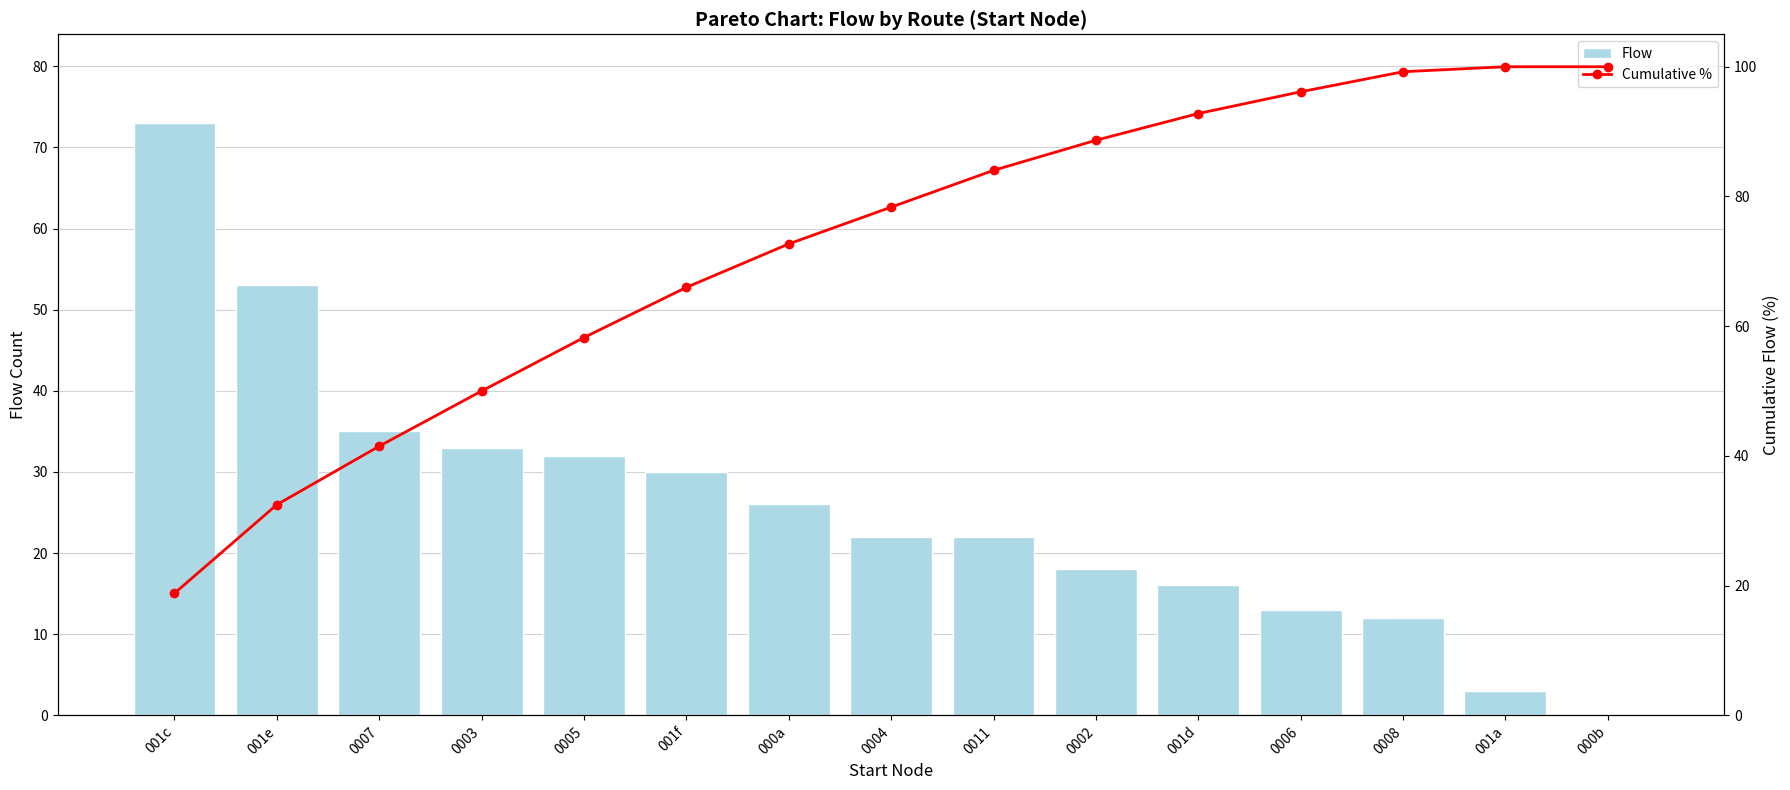

Which category has the lowest value across all series?

000b